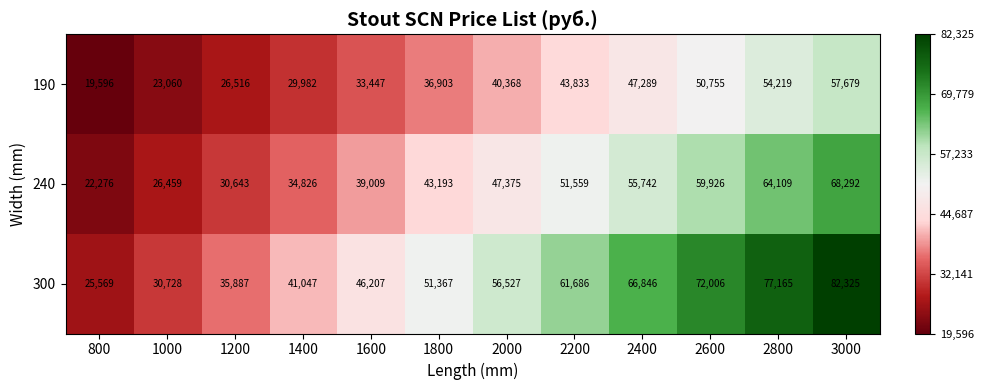

Which category has the highest value across all series?

3000